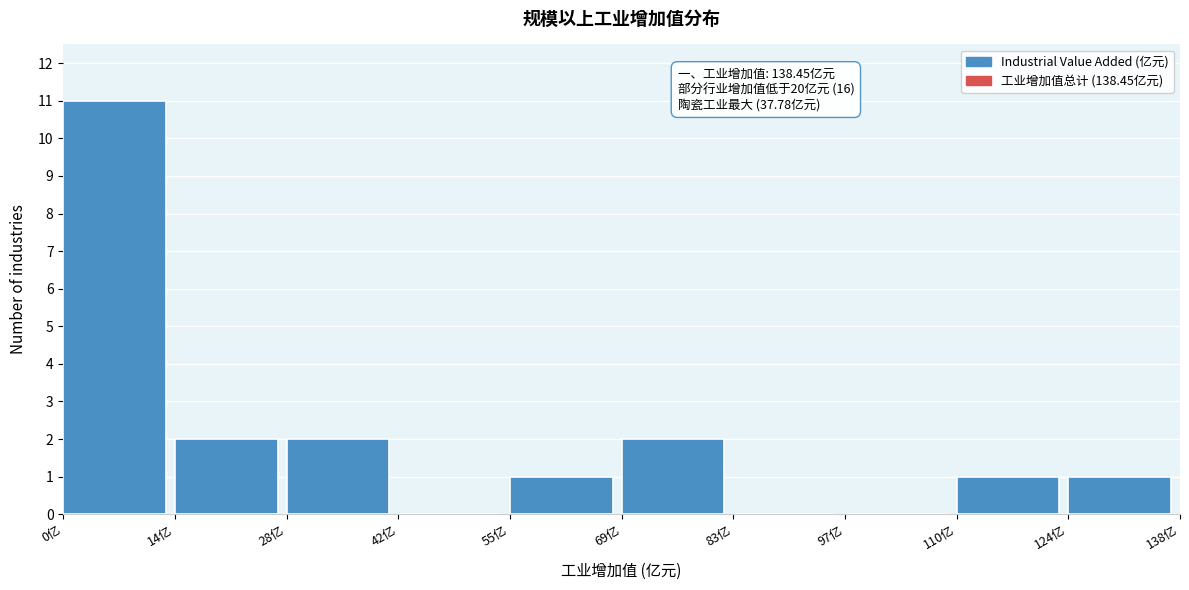

Which range on the x-axis has the tallest bar?

0 to 14